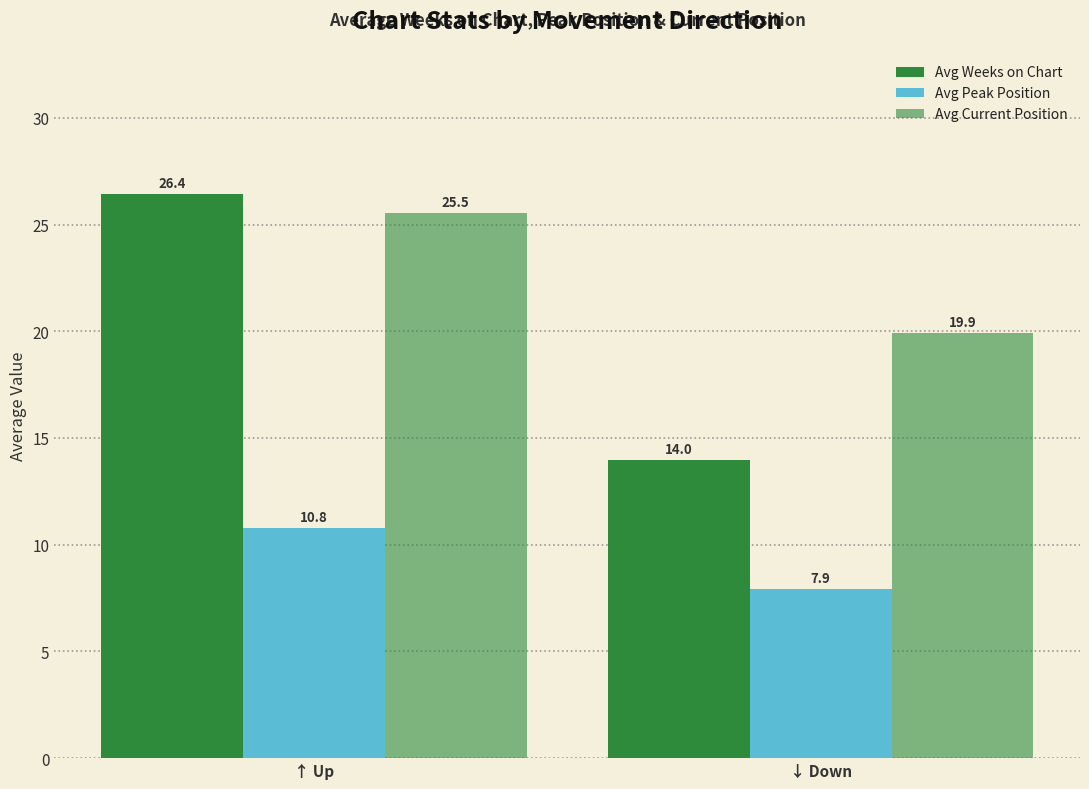

What is the label of the 2nd bar from the right?

↑ Up